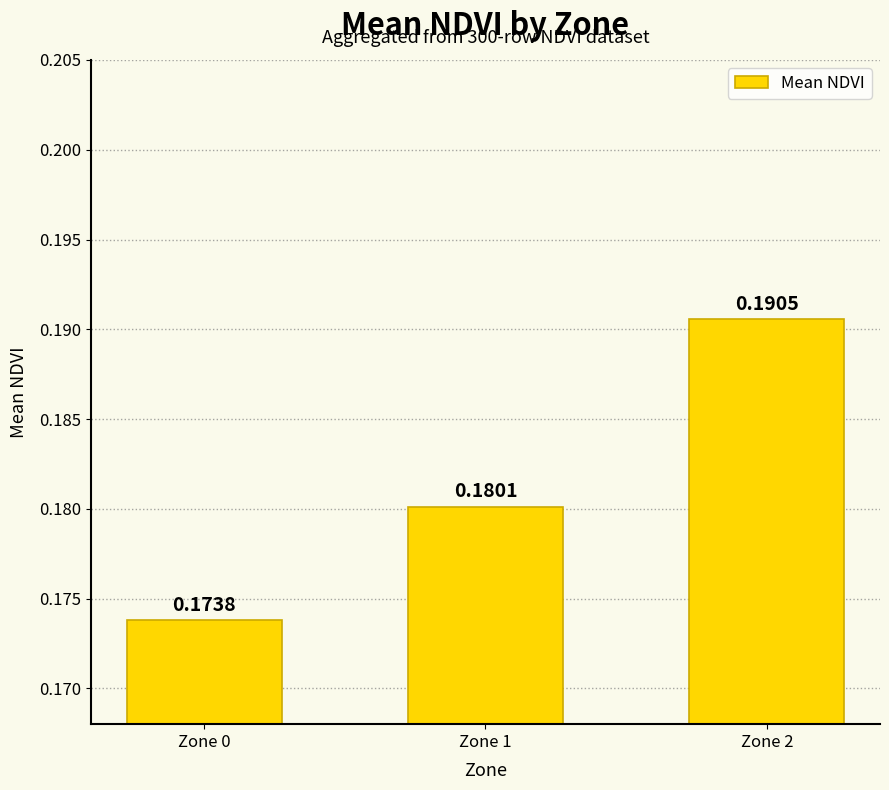

Does the chart contain stacked bars?

No